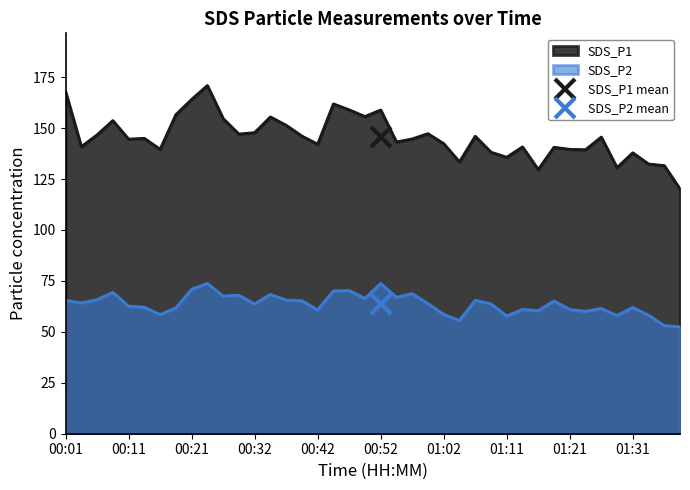

Is it true that SDS_P2 equals 63.9 at 00:59?

True